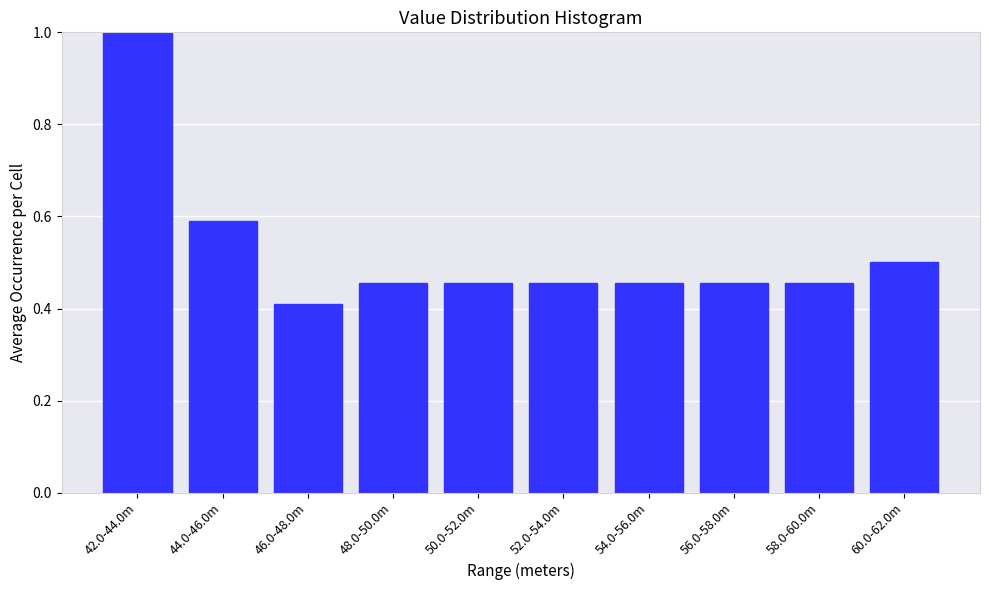

At which label is the value closest to 0?

46.0-48.0m